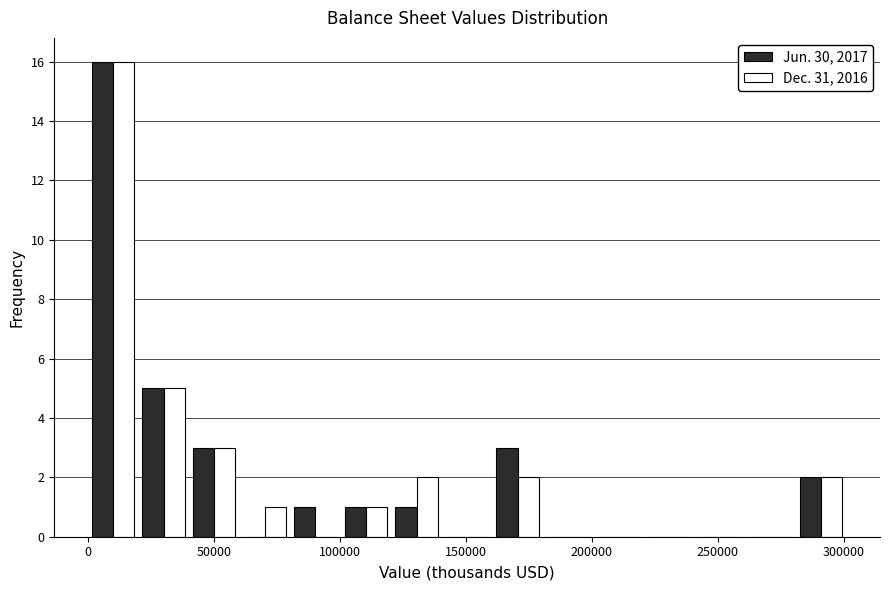

In the Jun. 30, 2017 series, which range on the x-axis has the tallest bar?

0 to 20000